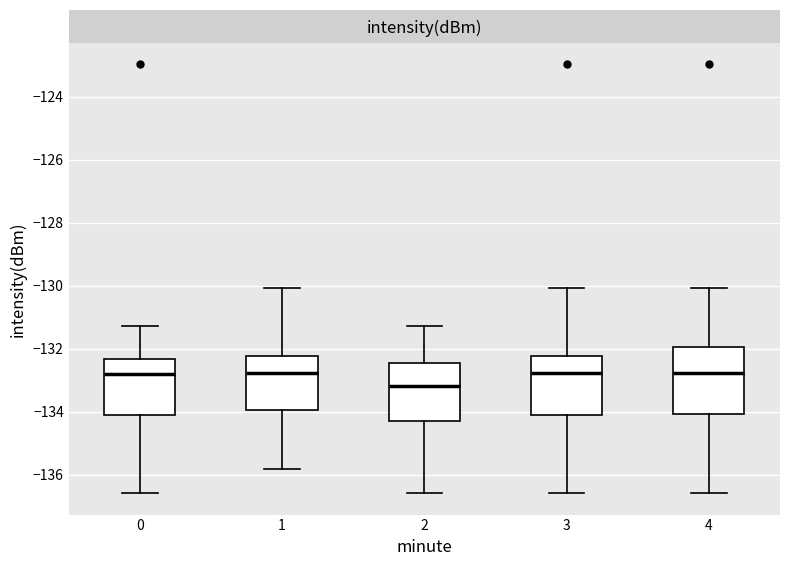

Reading left to right, transcribe this box plot: for each box, give where its median line is, the range the box spans, and where its two whiskers end, as read against the y-axis. The values are not printed on the chart, so give them approximately, as read against the axis.

0: median -132.8, box -134.0 to -132.4, whiskers -136.6 to -131.2
1: median -132.8, box -134.0 to -132.2, whiskers -135.8 to -130.0
2: median -133.2, box -134.2 to -132.4, whiskers -136.6 to -131.2
3: median -132.8, box -134.0 to -132.2, whiskers -136.6 to -130.0
4: median -132.8, box -134.0 to -132.0, whiskers -136.6 to -130.0